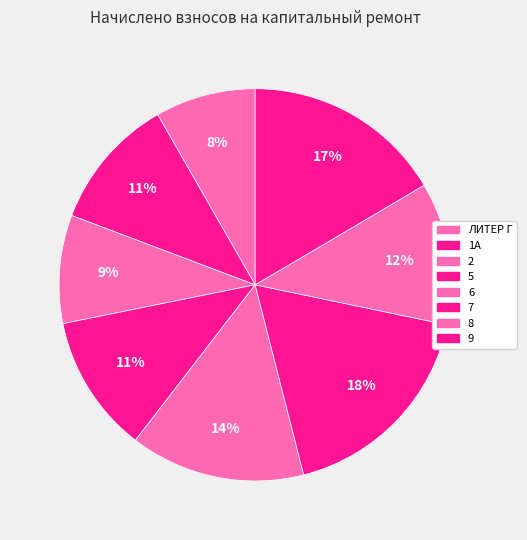

How many segments does this pie chart have?

8